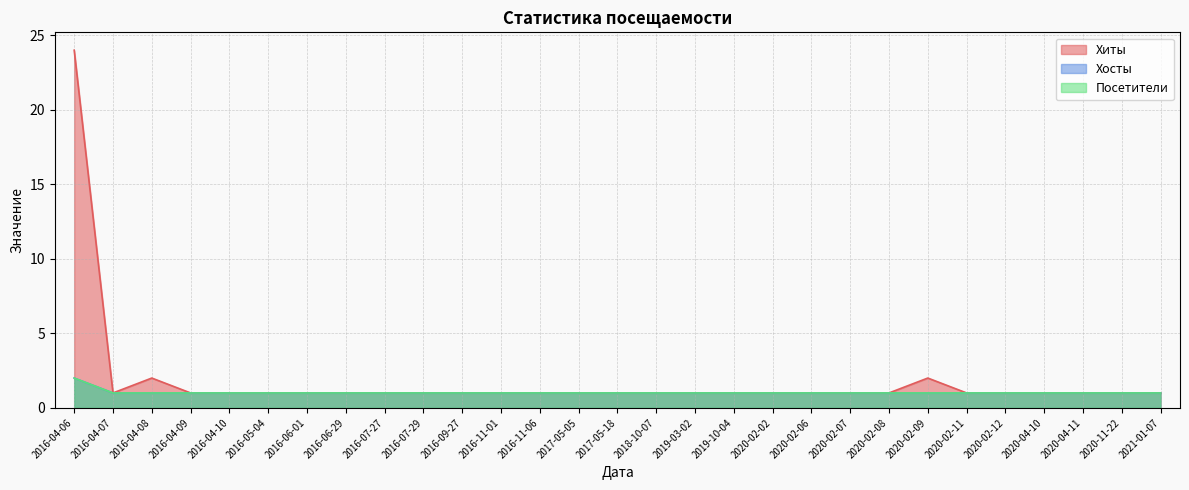

Which series has the largest range (max minus min)?

Хиты